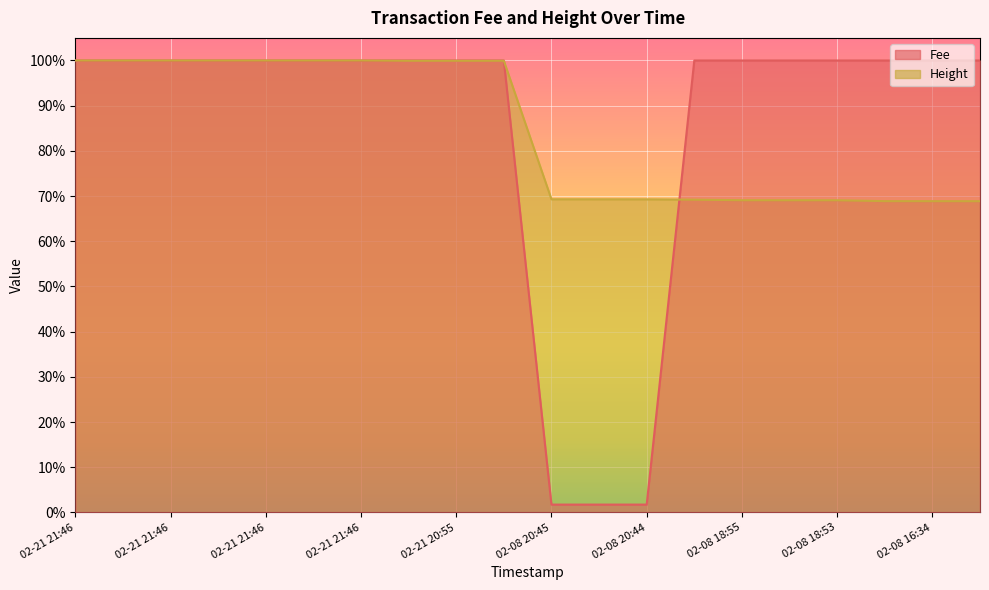

Does the chart display data point markers on the line(s)?

No